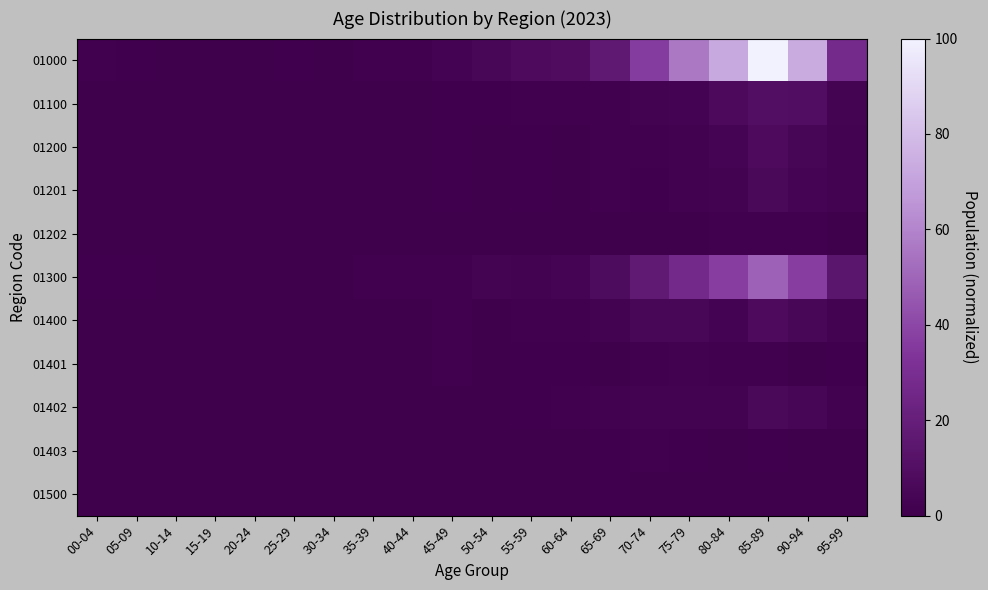

Between 00-04 and 50-54, which series saw the biggest shift?

01000